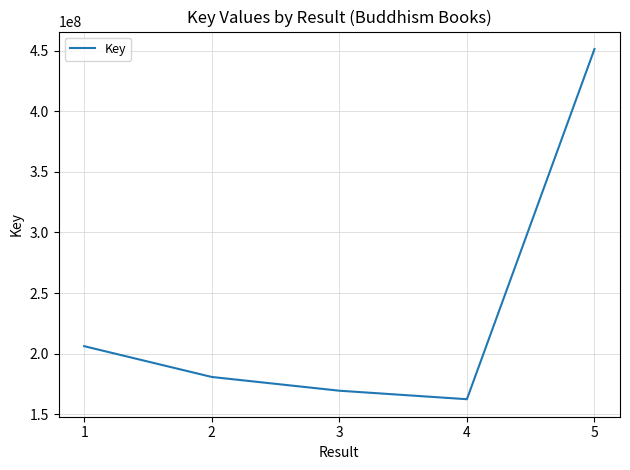

Reading right to left, extract all data points from this chart.

5=451424769	4=162359292	3=169378040	2=180721615	1=206143473